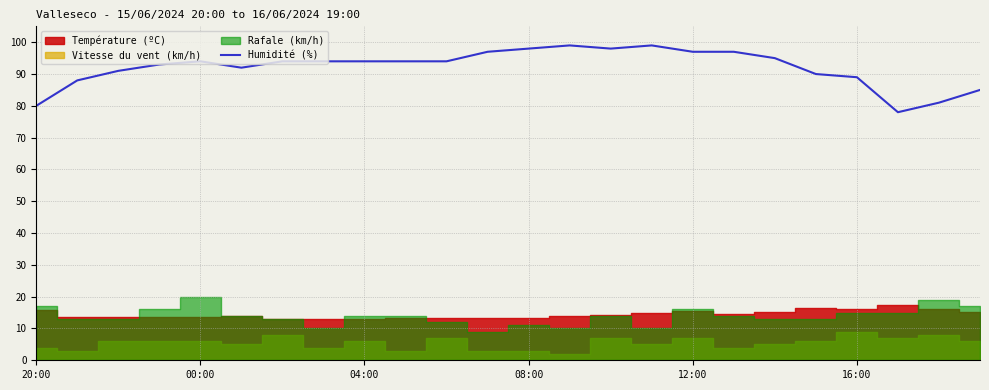

How many values exceed 94?

8